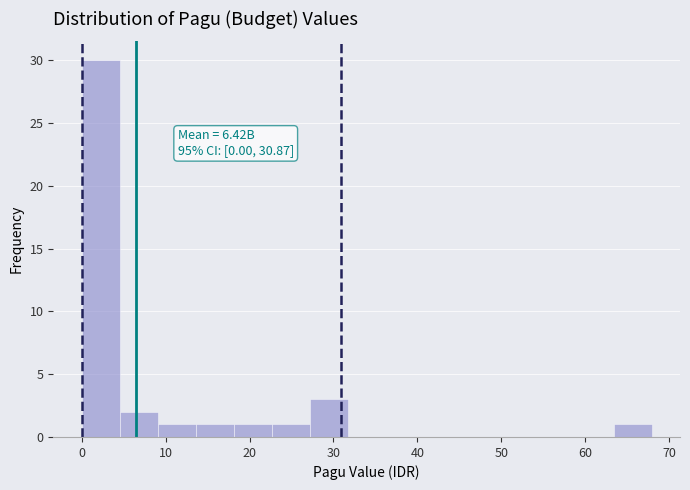

Which range on the x-axis has the tallest bar?

0 to 5